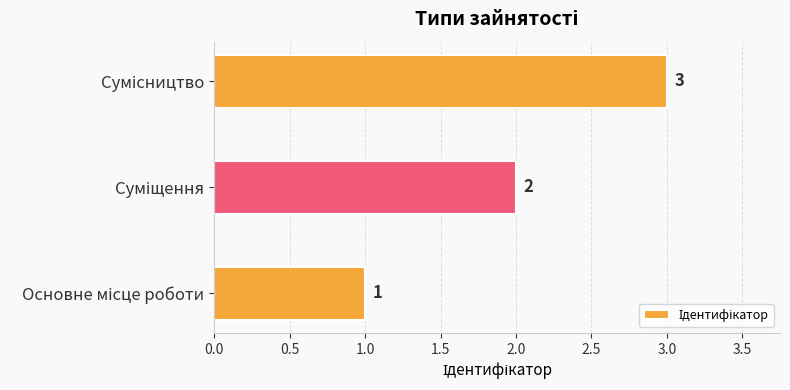

What is the difference between the maximum and minimum values?

2